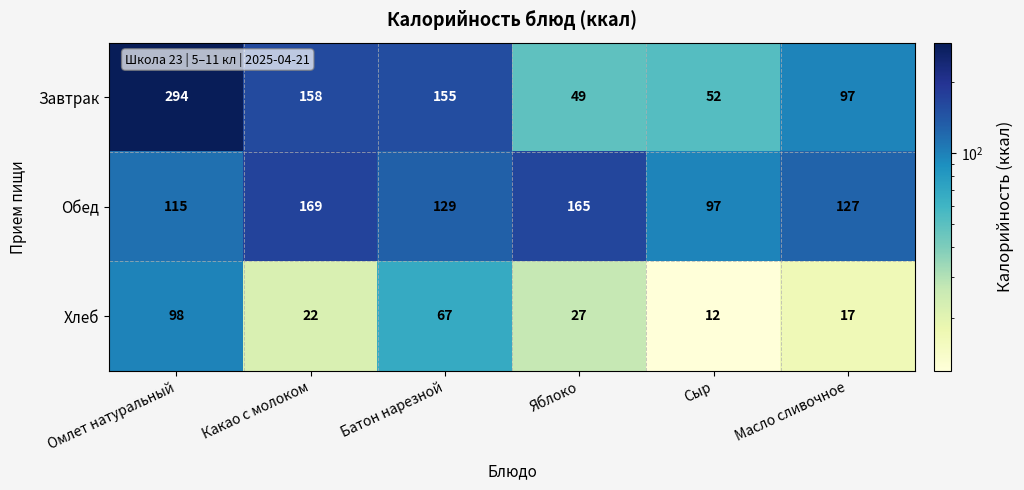

Reading left to right, transcribe all the data shown in this chart.

Завтрак: 294	158	155	49	52	97
Обед: 115	169	129	165	97	127
Хлеб: 98	22	67	27	12	17